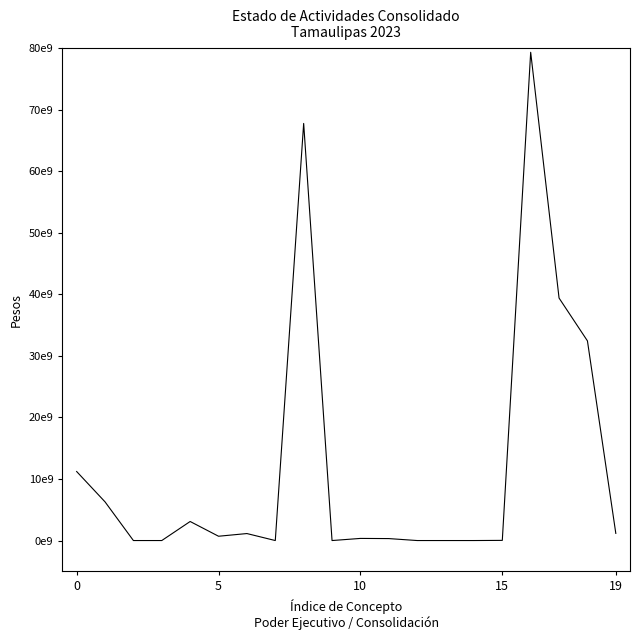

What is the greatest value displayed?

79354333195.4